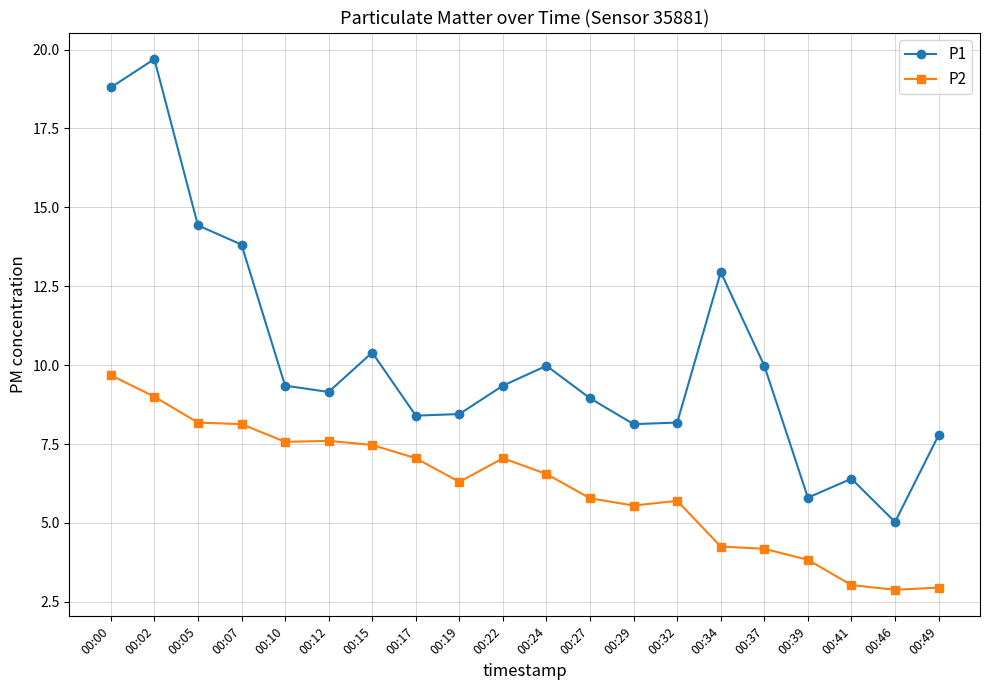

At which category does the chart reach its peak across all series?

00:02